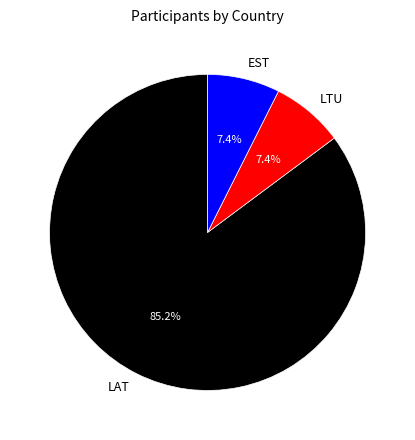

True or false: LAT accounts for 91% of the total.

False